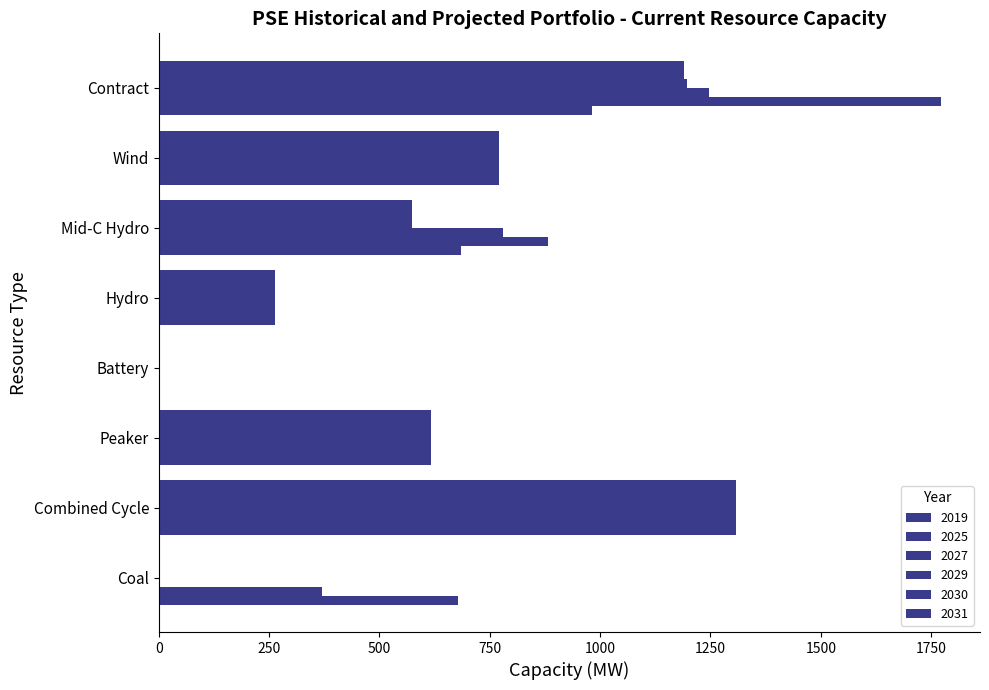

At how many categories does at least one series exceed 293?

6